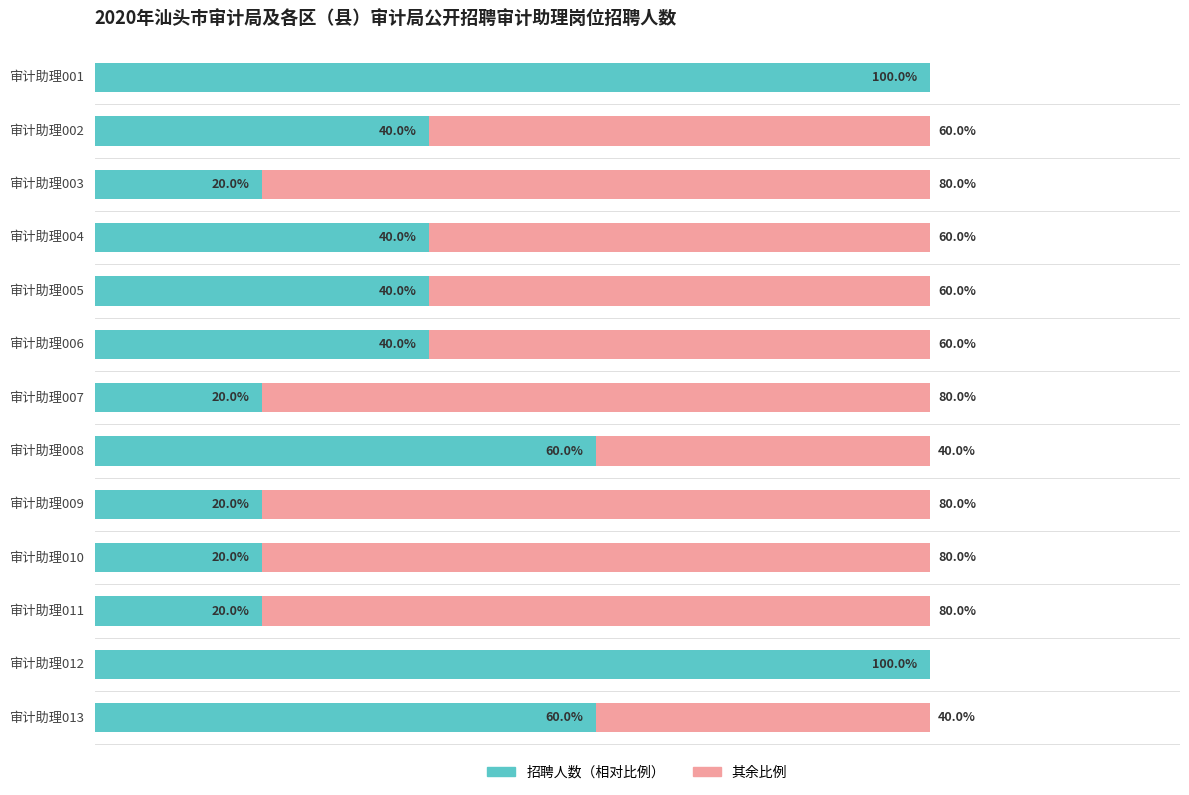

What is the value of the 补充比例 bar at the 11th from the left?

80